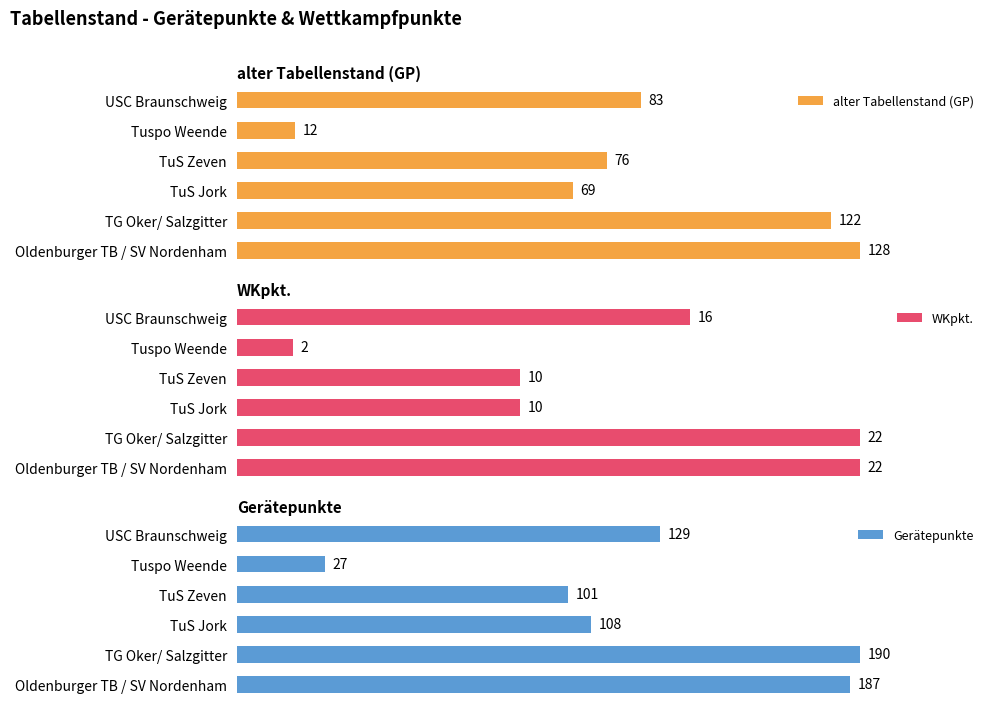

Which category has the lowest value in the alter Tabellenstand (GP) series?

Tuspo Weende